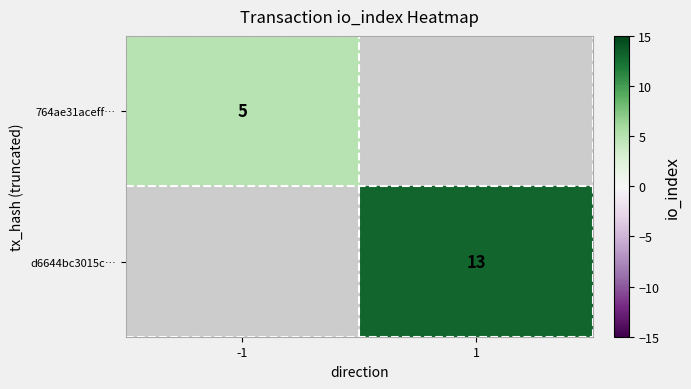

Which has a higher value, -1 or 1?

1